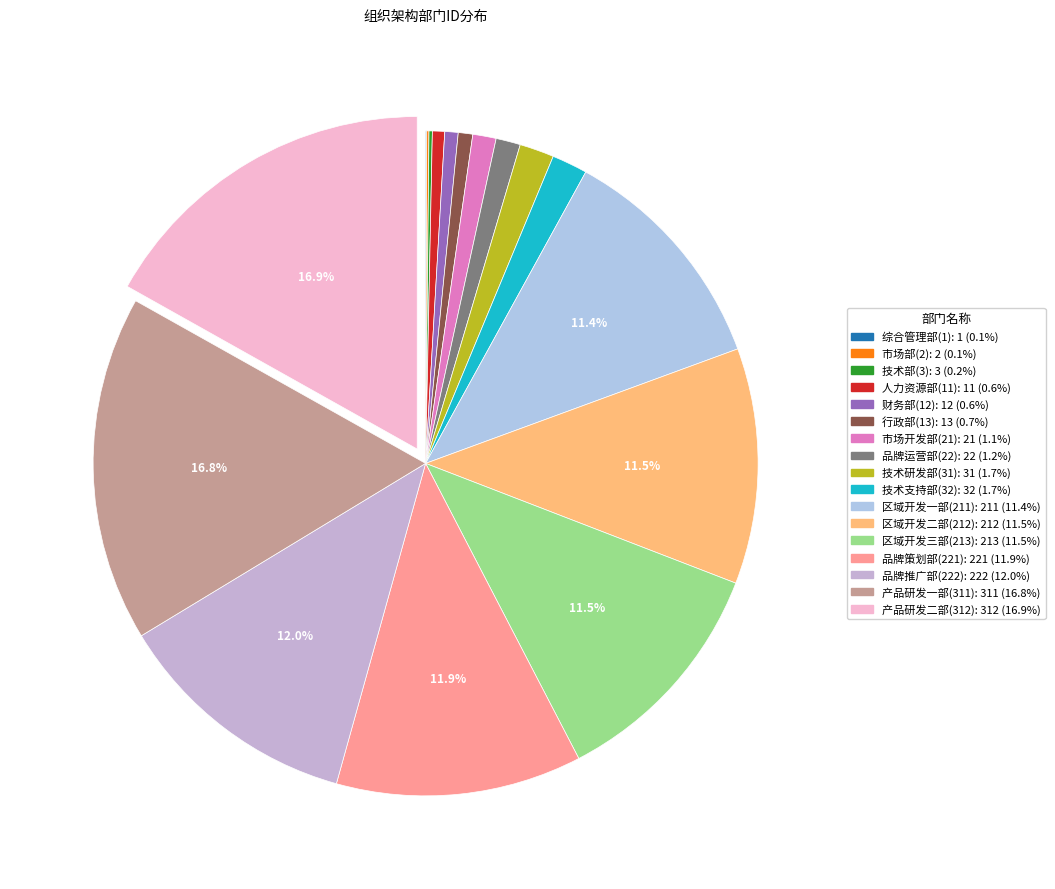

What is the change in value from 品牌推广部(222) to 产品研发二部(312)?

+90